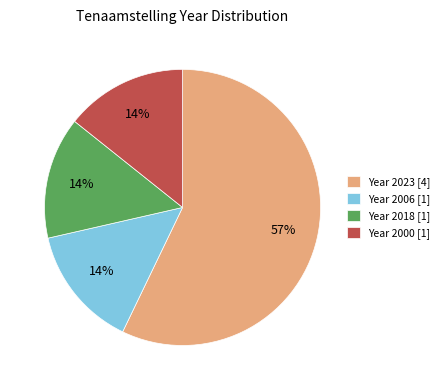

What is the ratio of the value at Year 2000 [1] to the value at Year 2018 [1]?

1.0